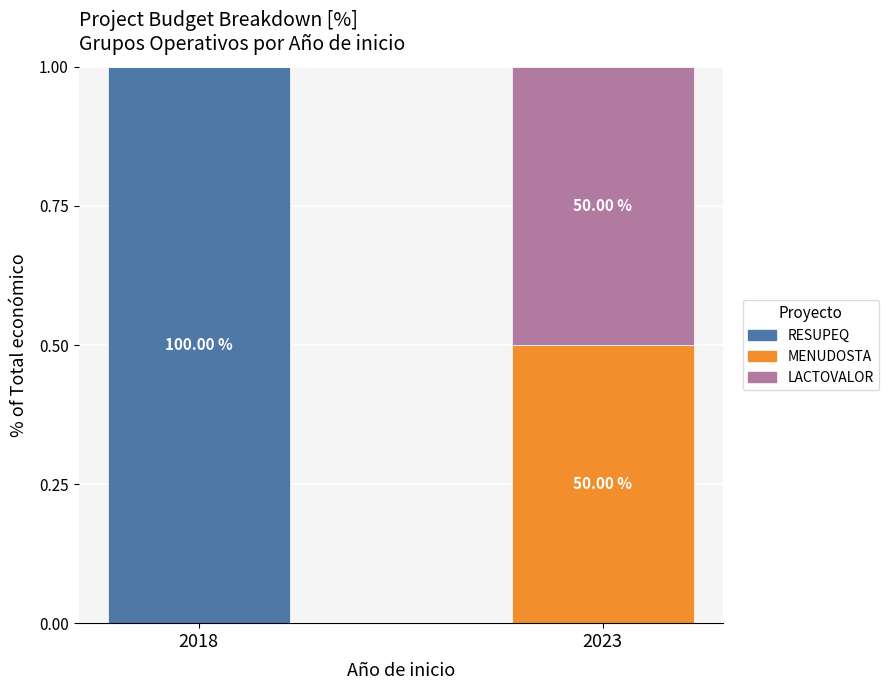

Rank the series by their maximum value, from highest to lowest.

RESUPEQ, MENUDOSTA, LACTOVALOR